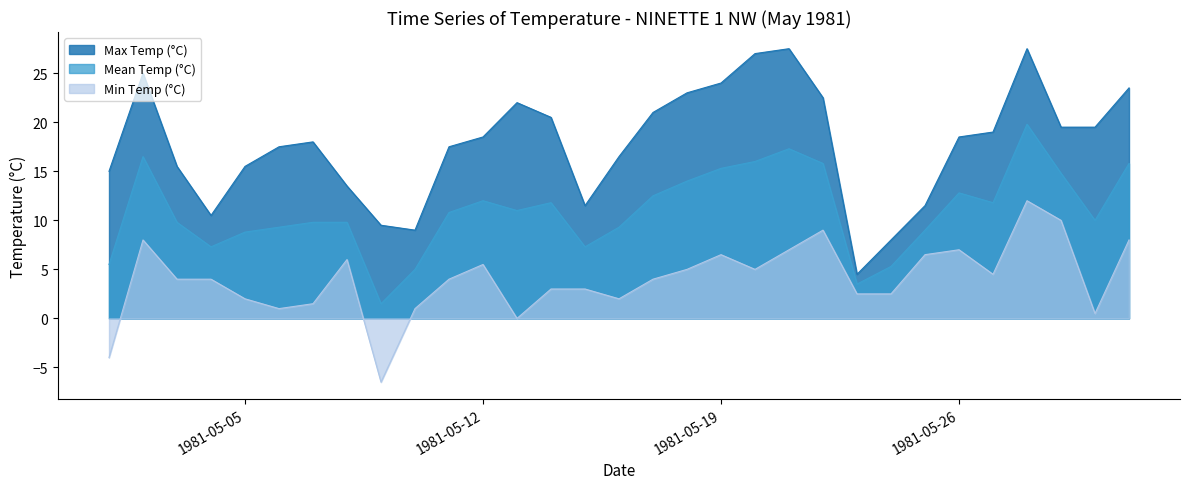

How many lines are shown in the chart?

3